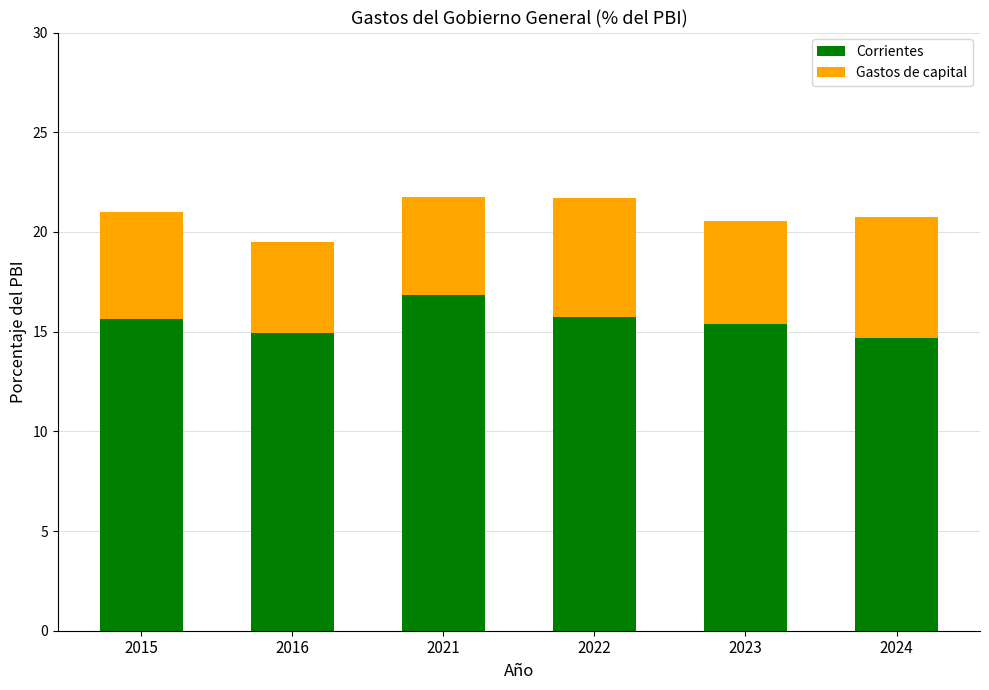

What is the sum of all Corrientes values?

93.1